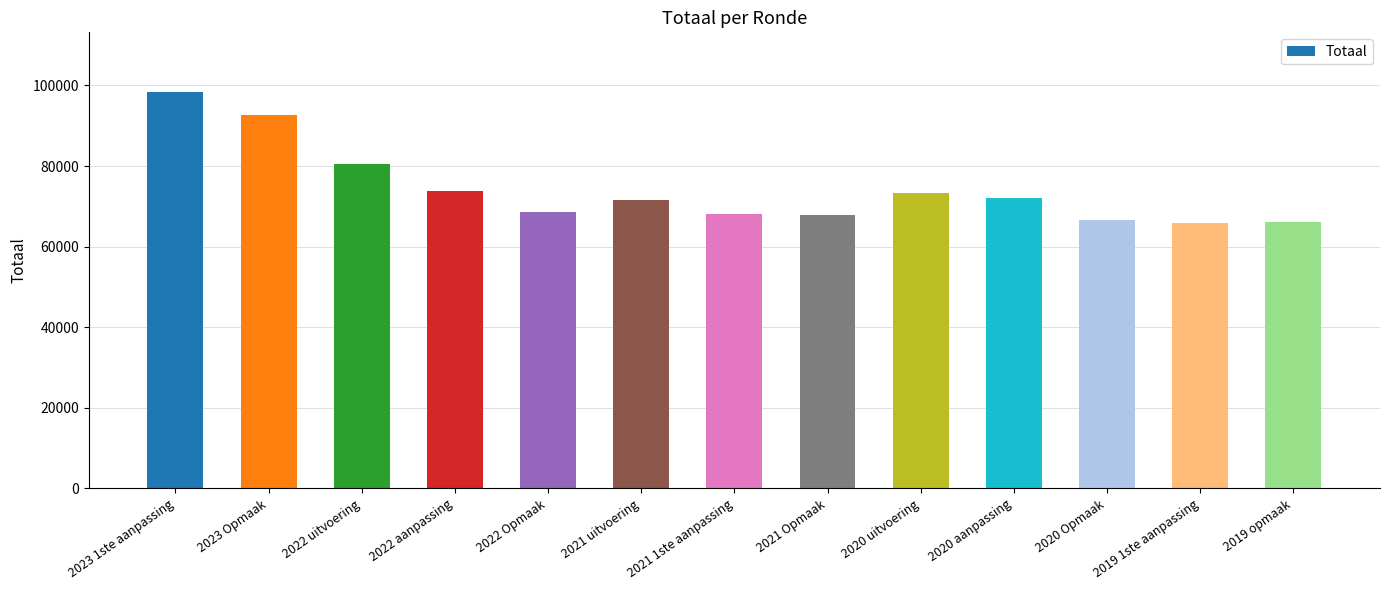

What is the label of the 13th bar from the left?

2019 opmaak